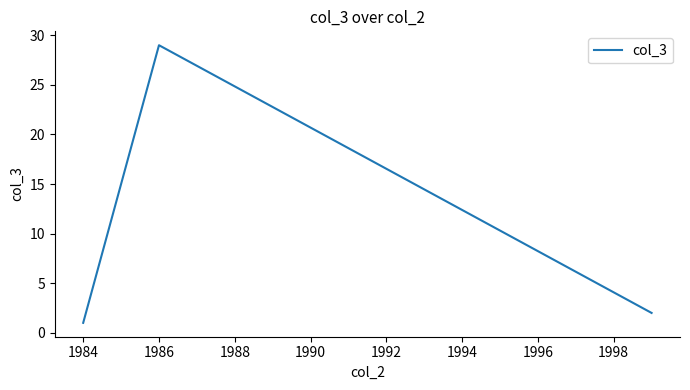

What is the sum of all values?

32